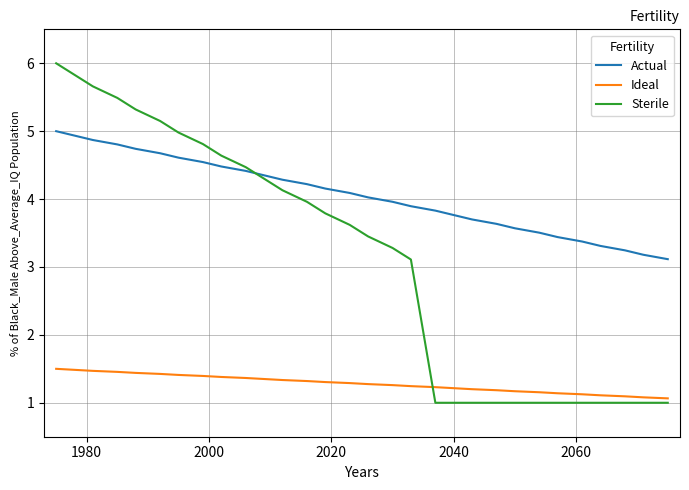

True or false: Ideal and Actual intersect in this chart.

False